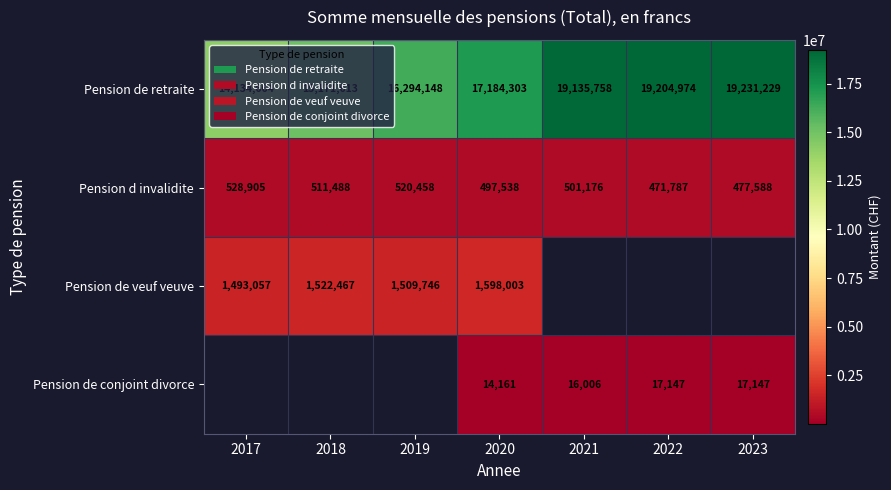

Is it true that Pension de retraite equals 19204974.0 at 2022?

True